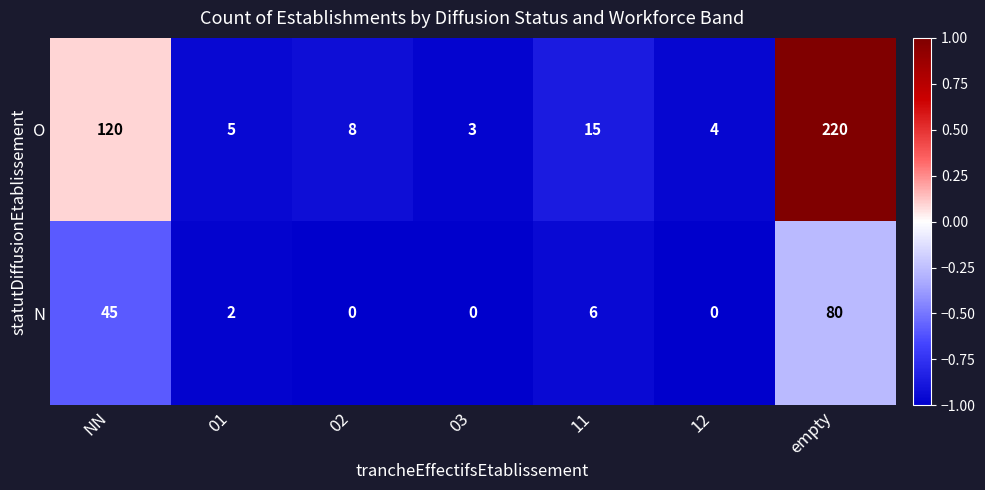

At which category does the chart reach its peak across all series?

empty